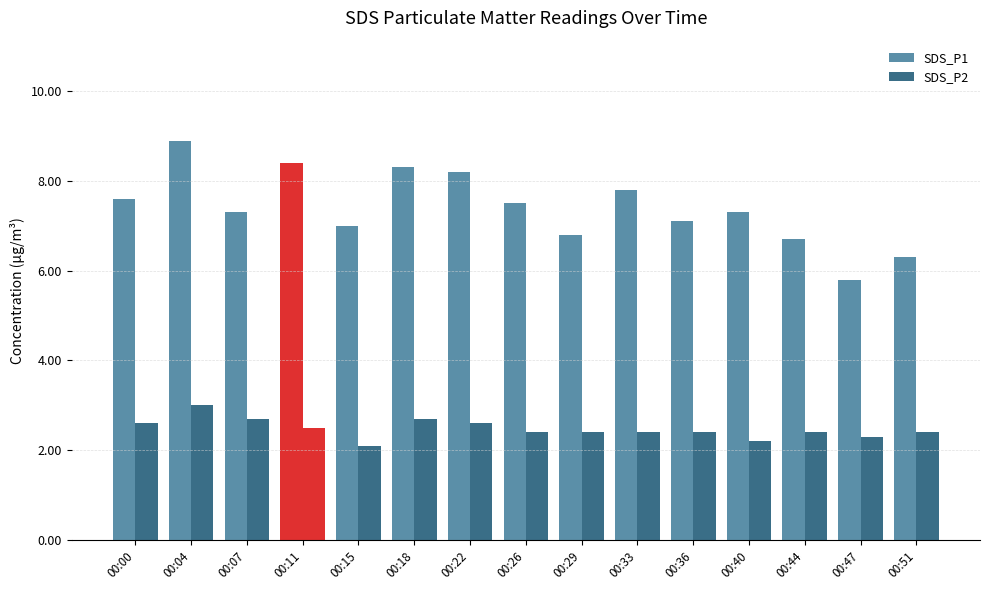

Which series changed the most between 00:07 and 00:51?

SDS_P1